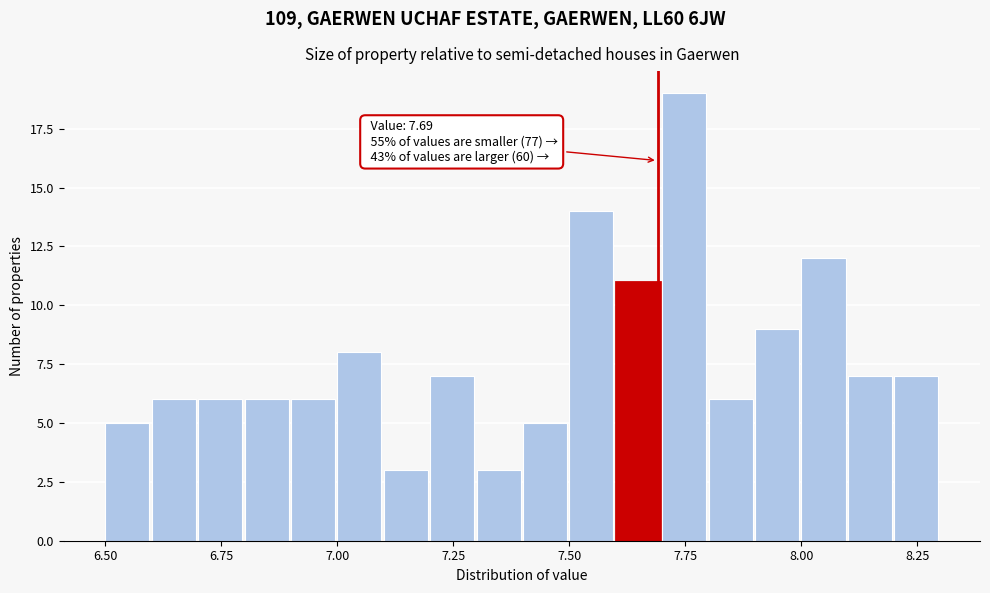

Around what value on the x-axis is the tallest bar? Give the approximate position of its centre, as read against the axis.

7.75